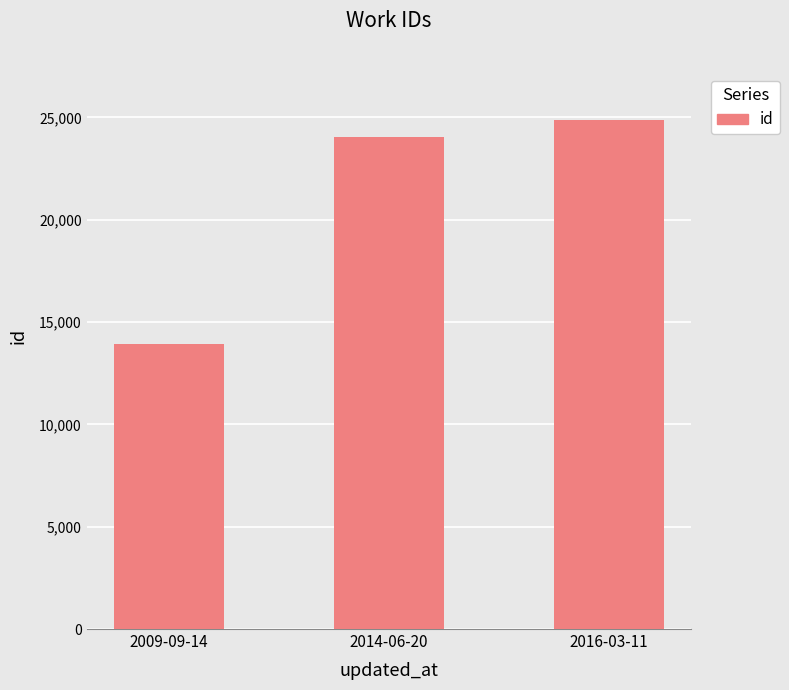

What is the difference between the second highest and minimum values?

10145